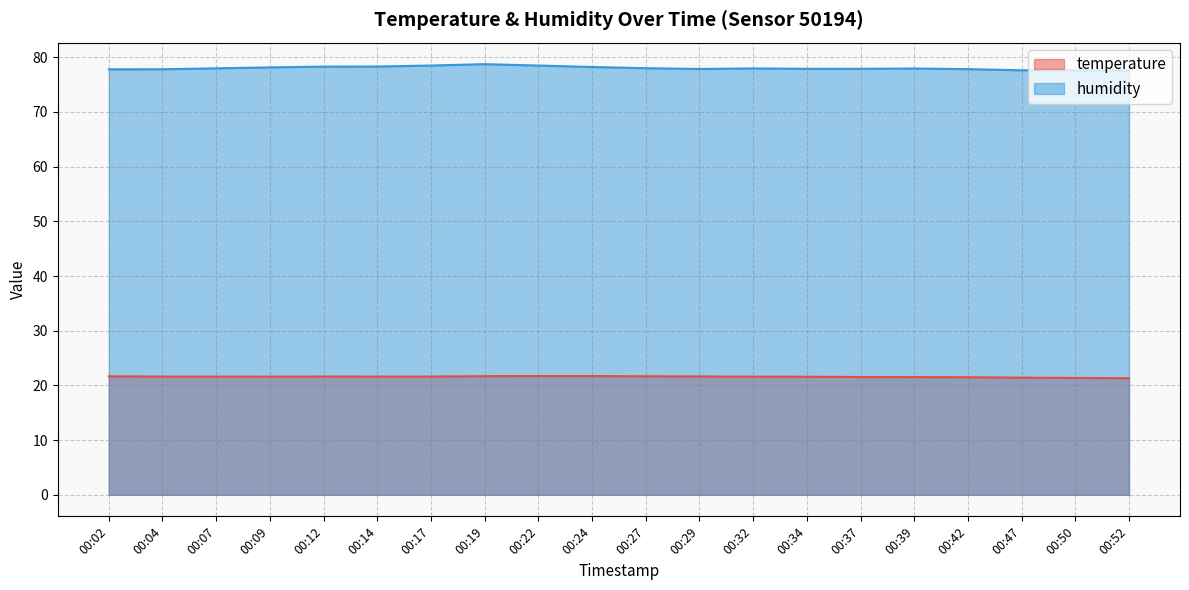

How many temperature values are between 21 and 22?

20